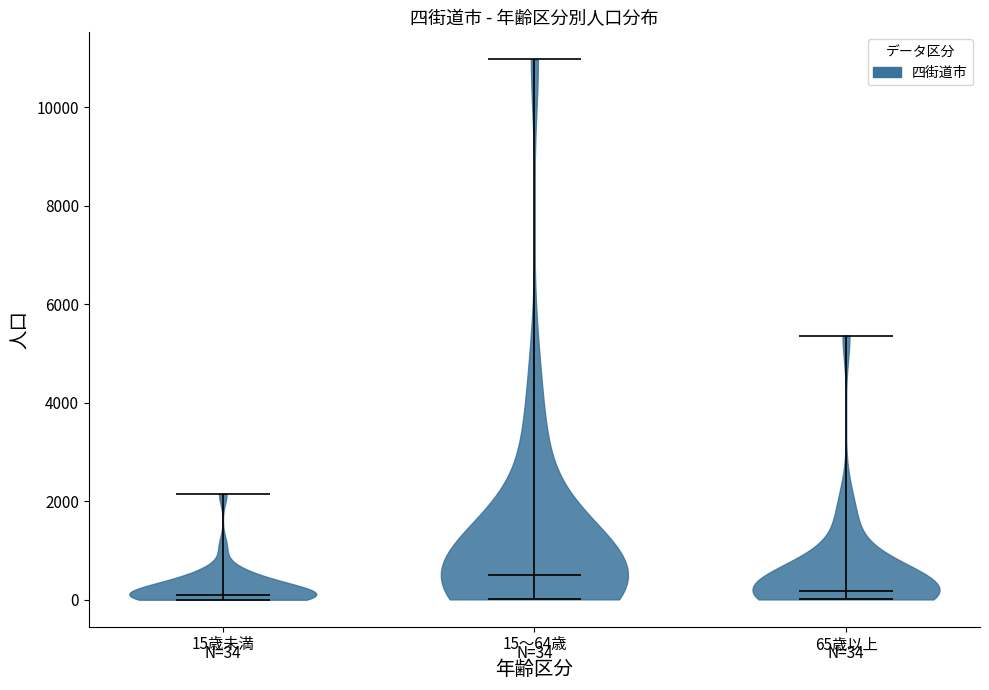

Which violin has the highest median line?

15～64歳